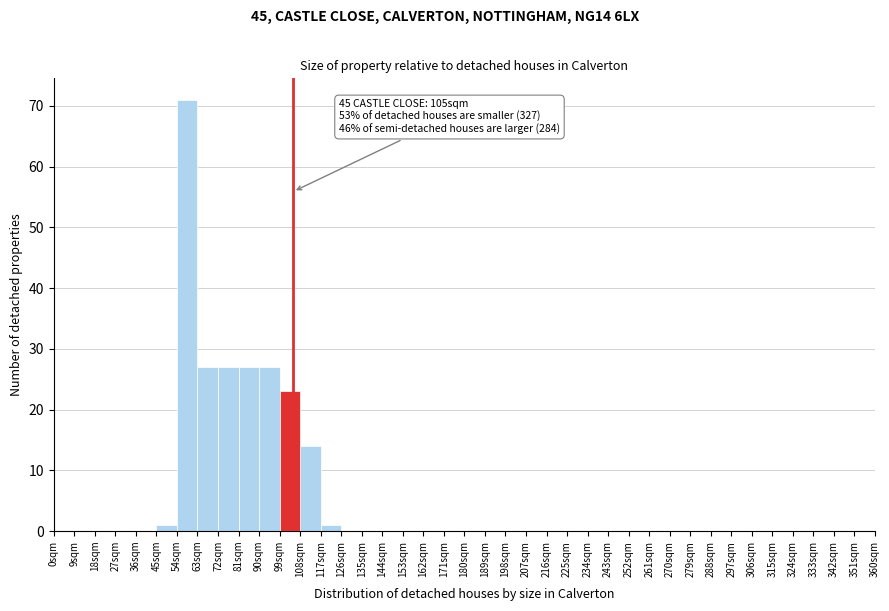

Which range on the x-axis has the tallest bar?

54 to 63